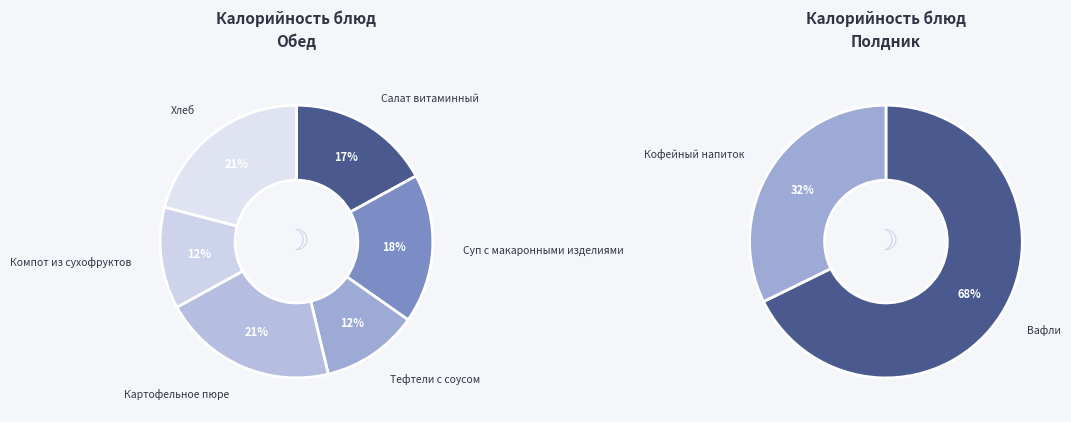

How many segments does this pie chart have?

8